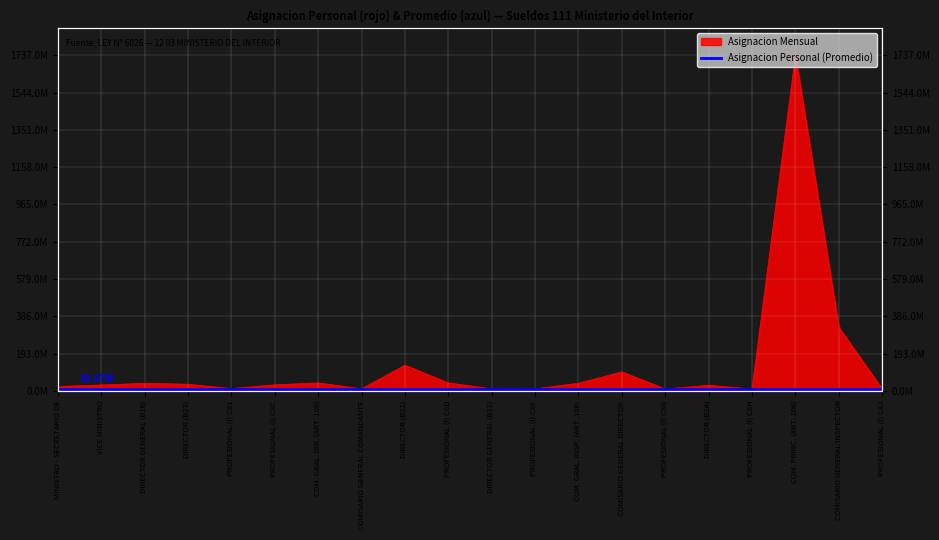

The value at COM. PRINC. (ART. 106) is 1736995710. True or false?

True